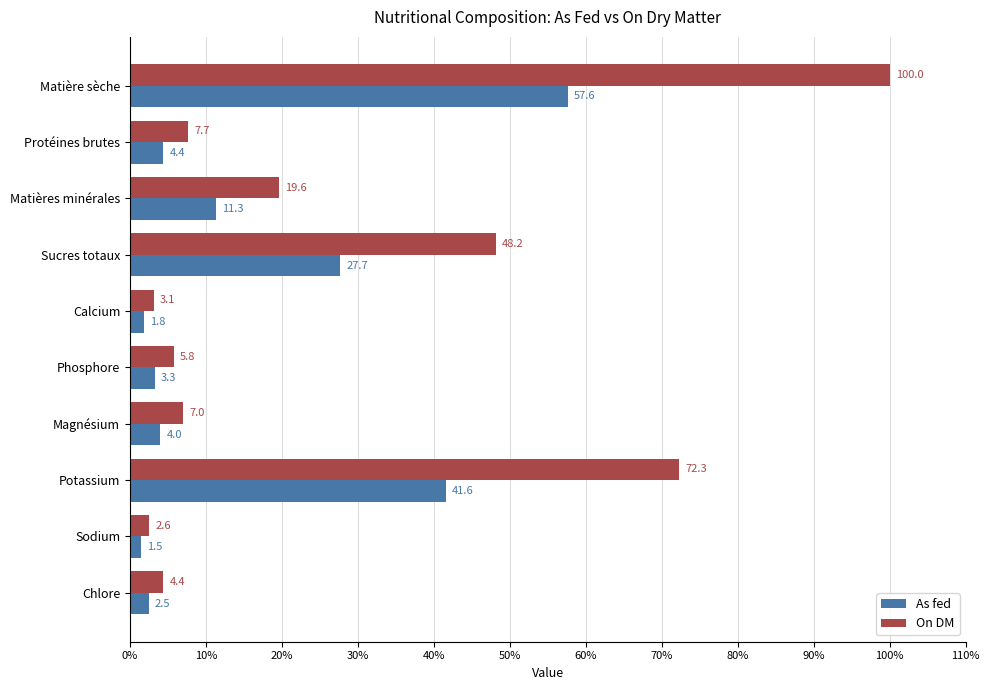

What is the difference between the second highest and minimum values in the As fed series?

40.1